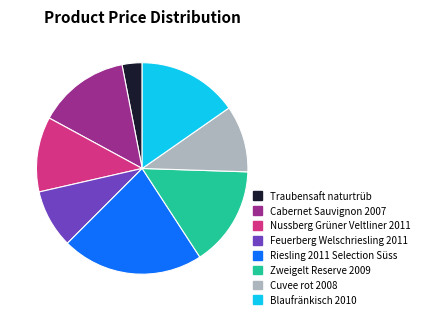

What is the smallest slice in the pie chart?

Traubensaft naturtrüb